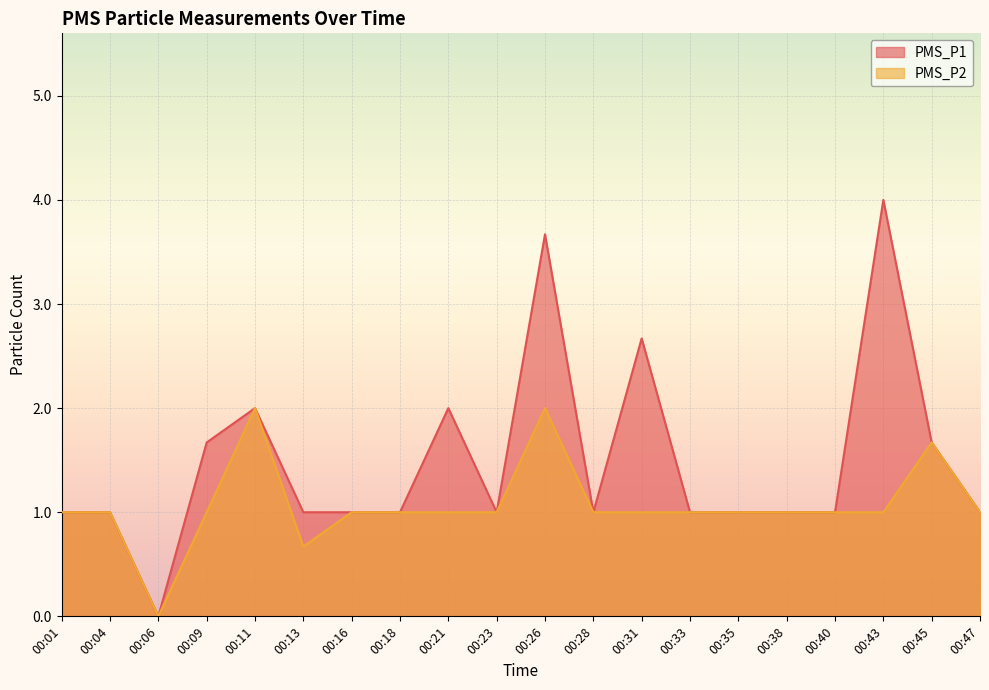

Does the chart display data point markers on the line(s)?

No